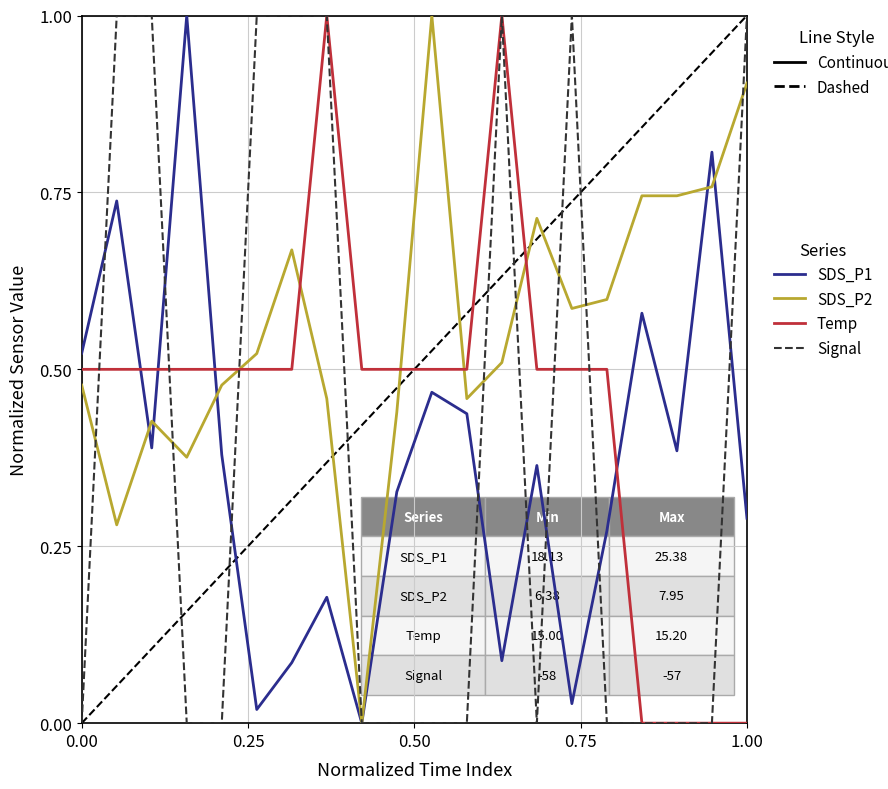

Which series has the largest total across all categories?

SDS_P2